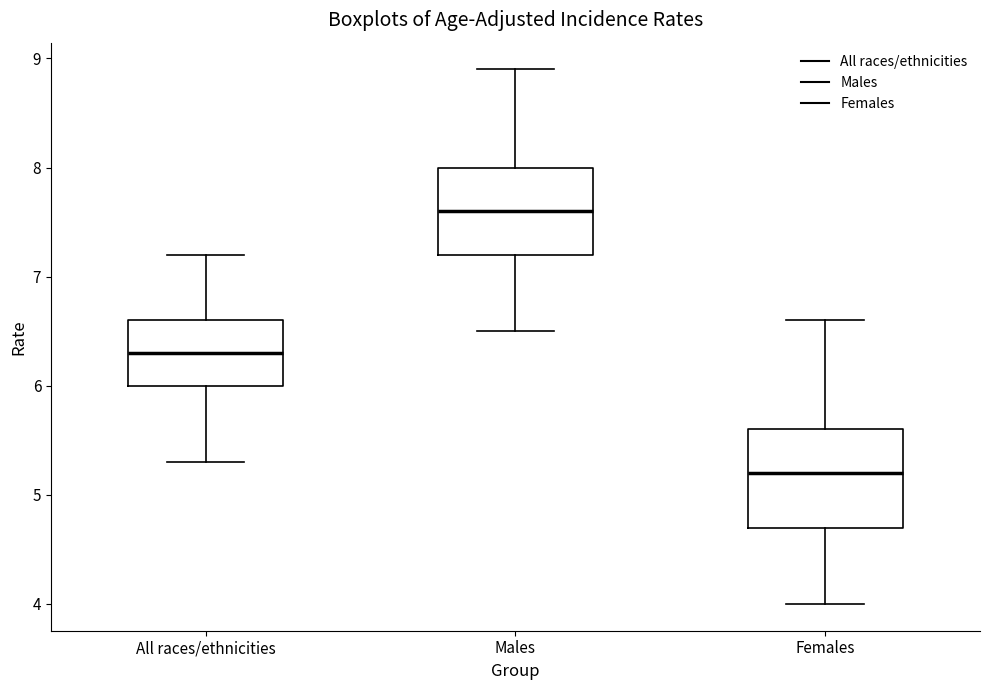

Reading left to right, transcribe this box plot: for each box, give where its median line is, the range the box spans, and where its two whiskers end, as read against the y-axis. The values are not printed on the chart, so give them approximately, as read against the axis.

All races/ethnicities: median 6.3, box 6.0 to 6.6, whiskers 5.3 to 7.2
Males: median 7.6, box 7.2 to 8.0, whiskers 6.5 to 8.9
Females: median 5.2, box 4.7 to 5.6, whiskers 4.0 to 6.6